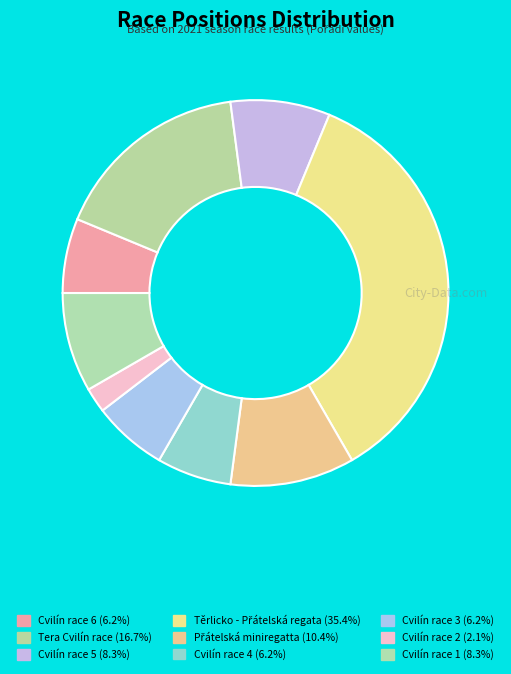

Count the number of slices in the pie.

9